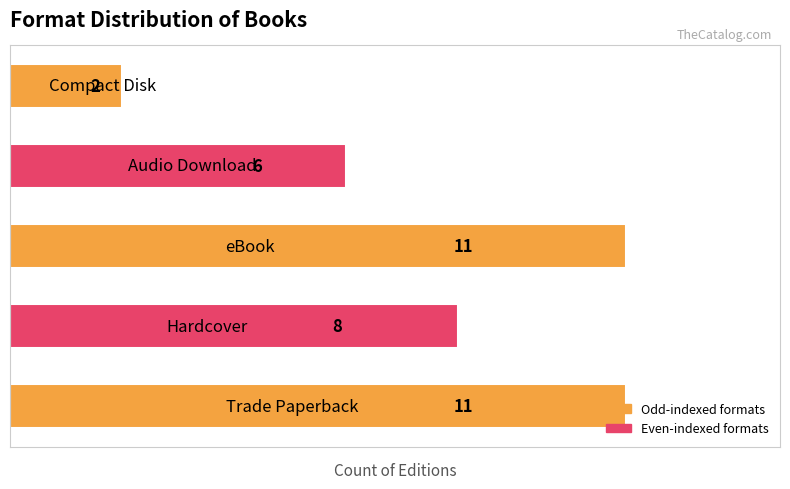

What is the smallest value displayed?

2